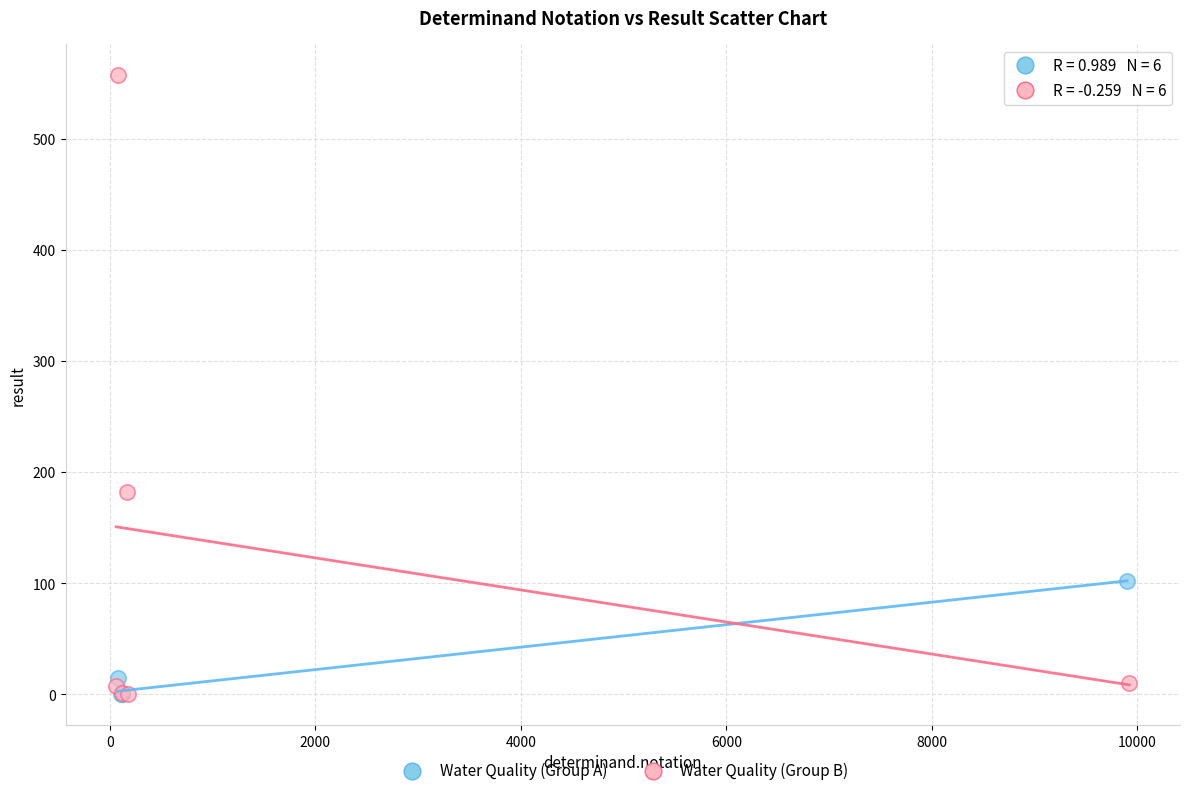

Which series contains the highest Y value?

Water Quality (Group B)